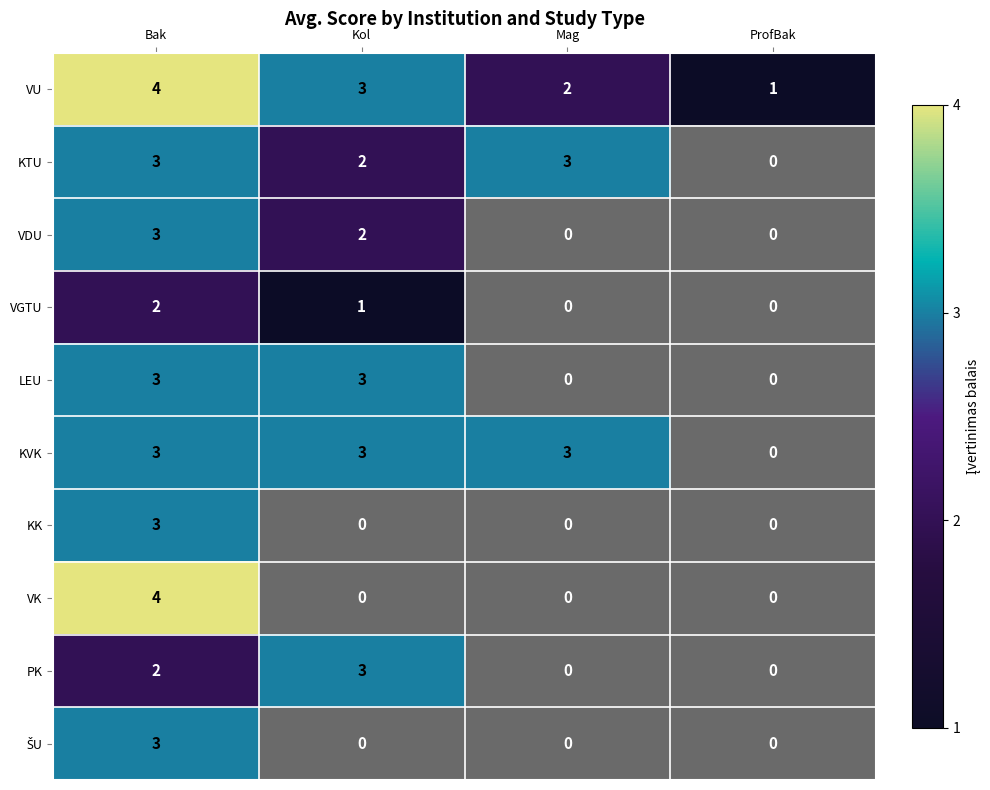

Which series has the widest spread of values?

VK